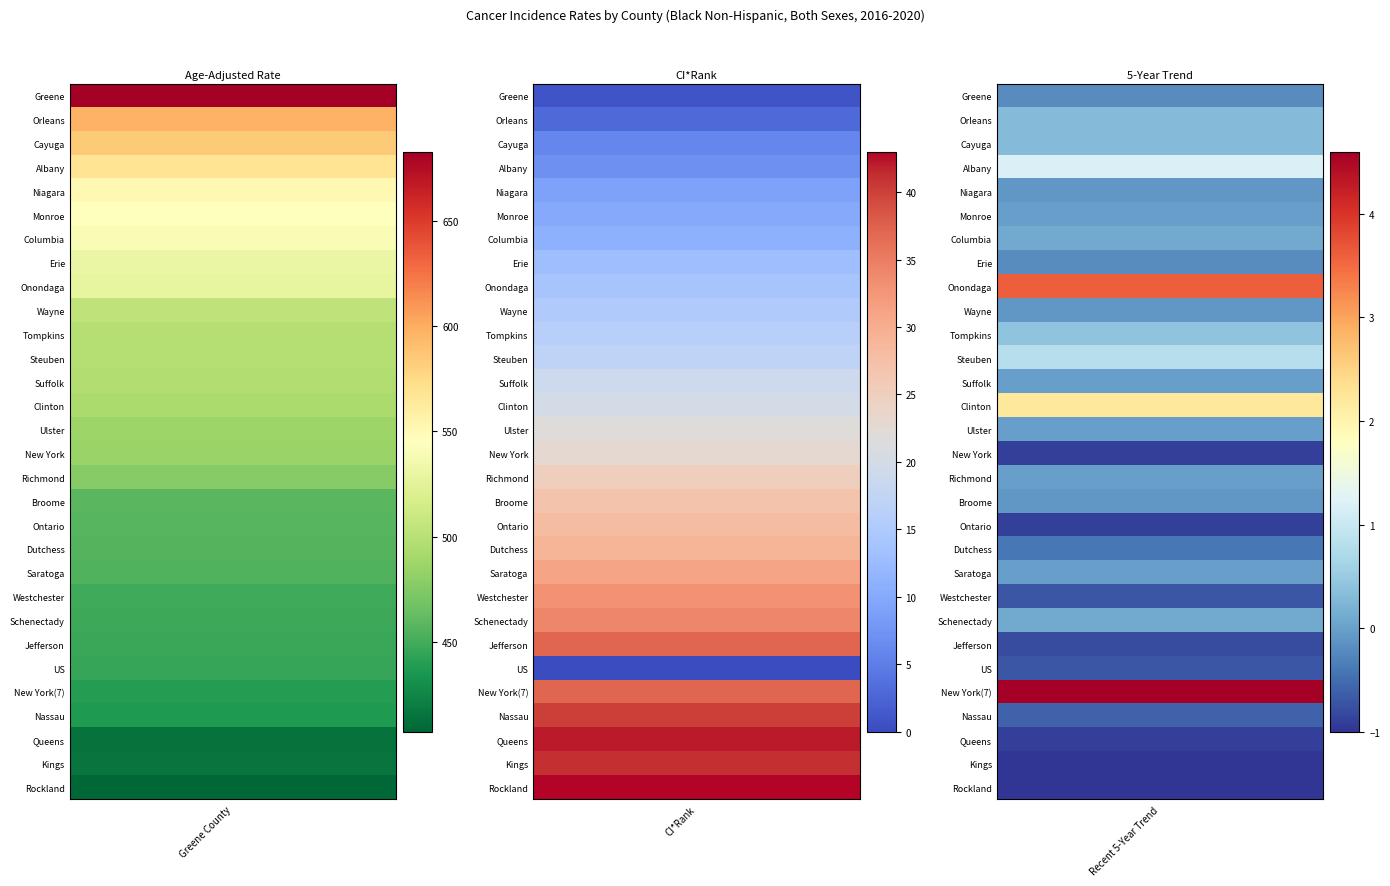

Which series has the largest range (max minus min)?

Greene County